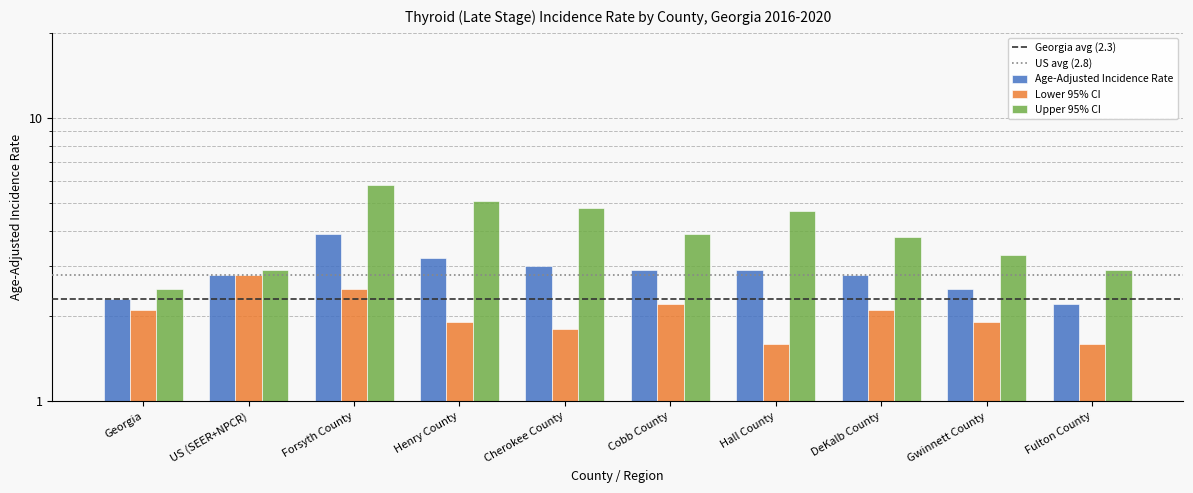

List the labels in order of Lower 95% CI value, largest first.

US (SEER+NPCR), Forsyth County, Cobb County, Georgia, DeKalb County, Henry County, Gwinnett County, Cherokee County, Hall County, Fulton County